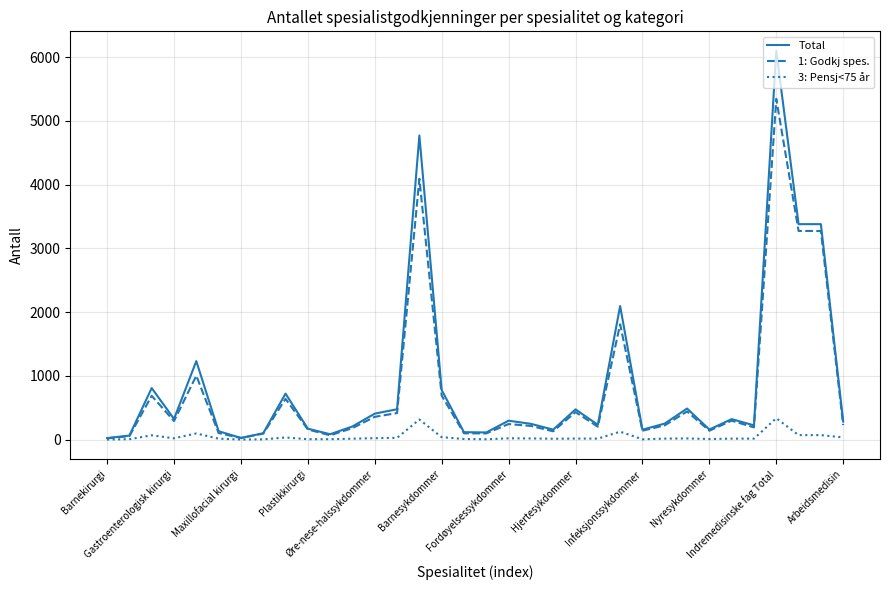

What are all the series names shown in the legend?

Total, 1: Godkj spes., 3: Pensj<75 år